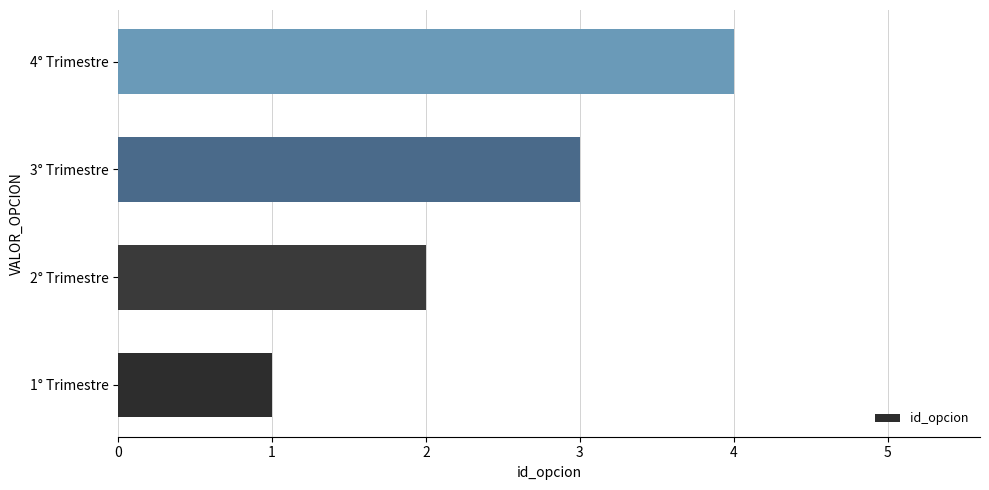

What is the difference between the second highest and second lowest values?

1